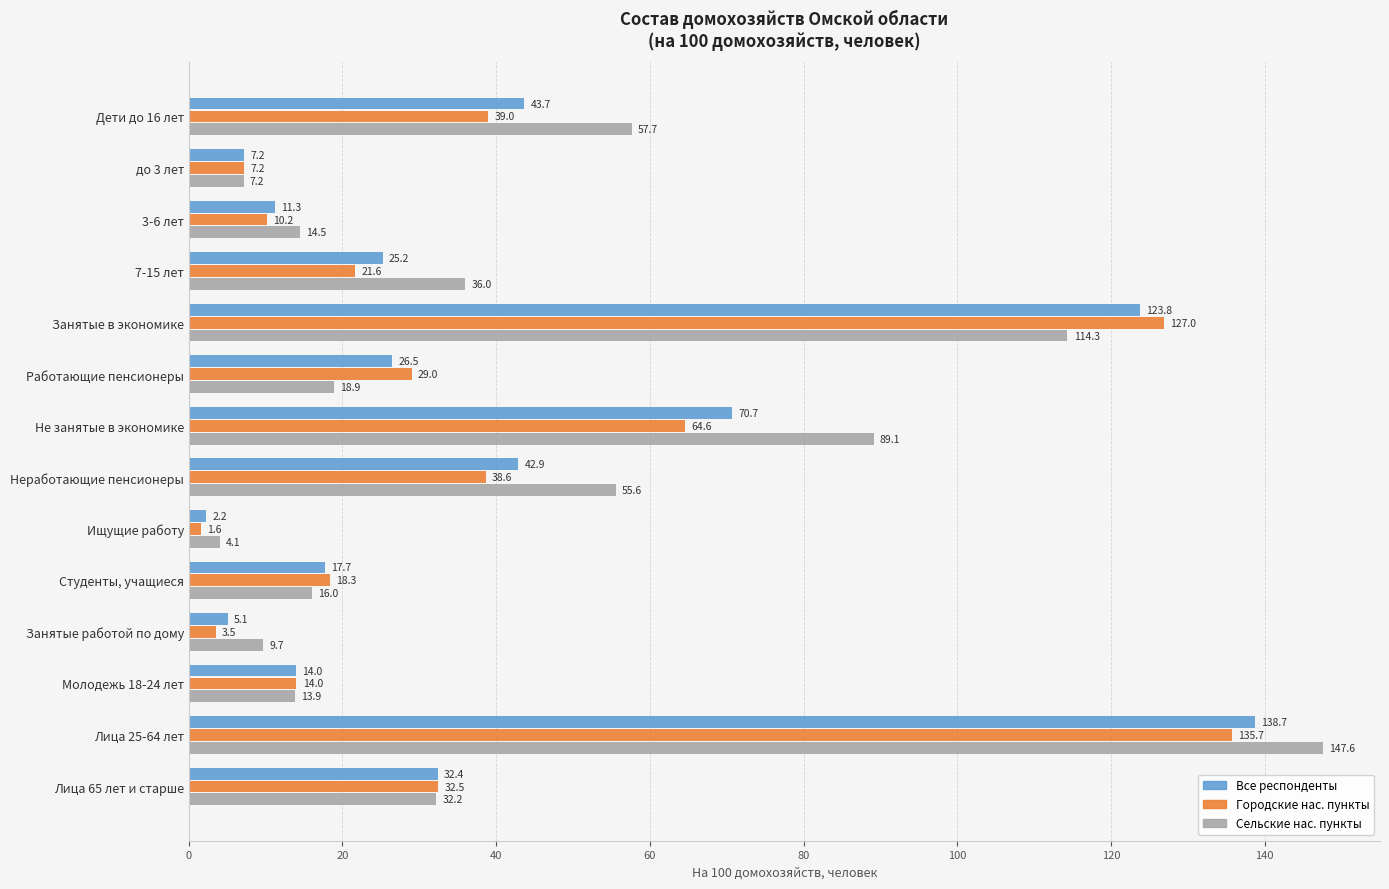

How many values in the Городские нас. пункты series exceed 29?

7